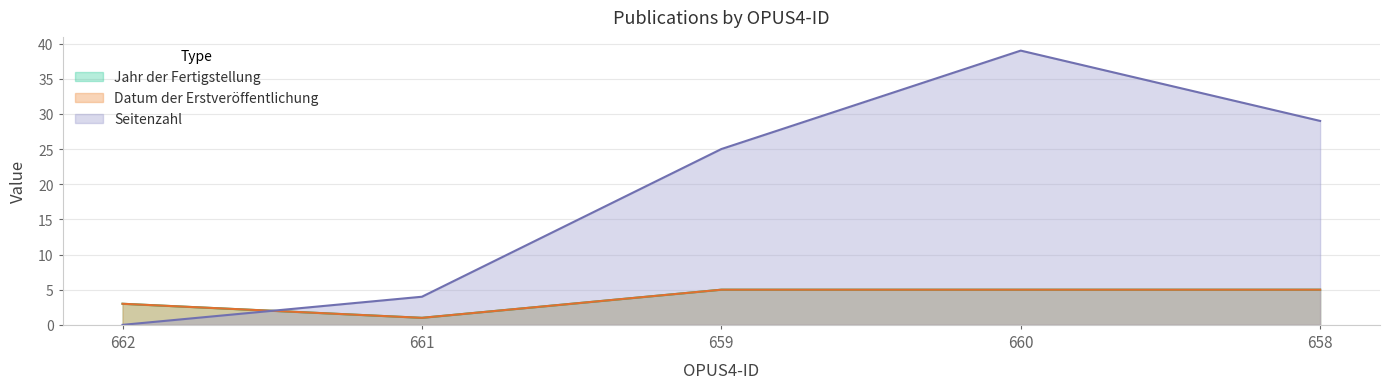

True or false: Seitenzahl has more than 2 points higher than both neighbors.

False